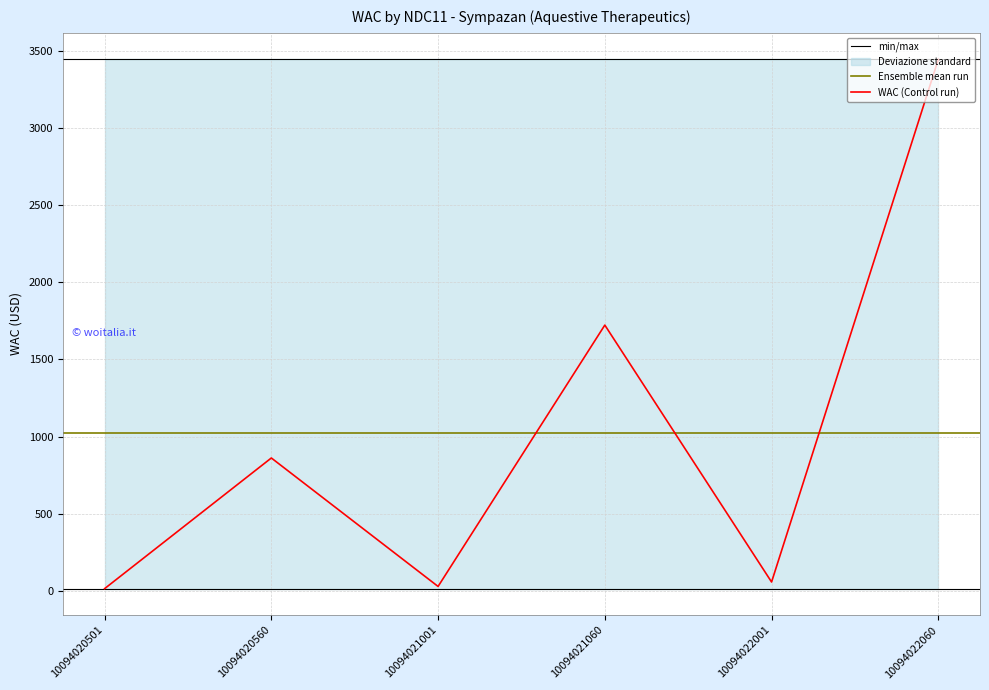

Between 10094022060 and 10094022001, which is larger?

10094022060